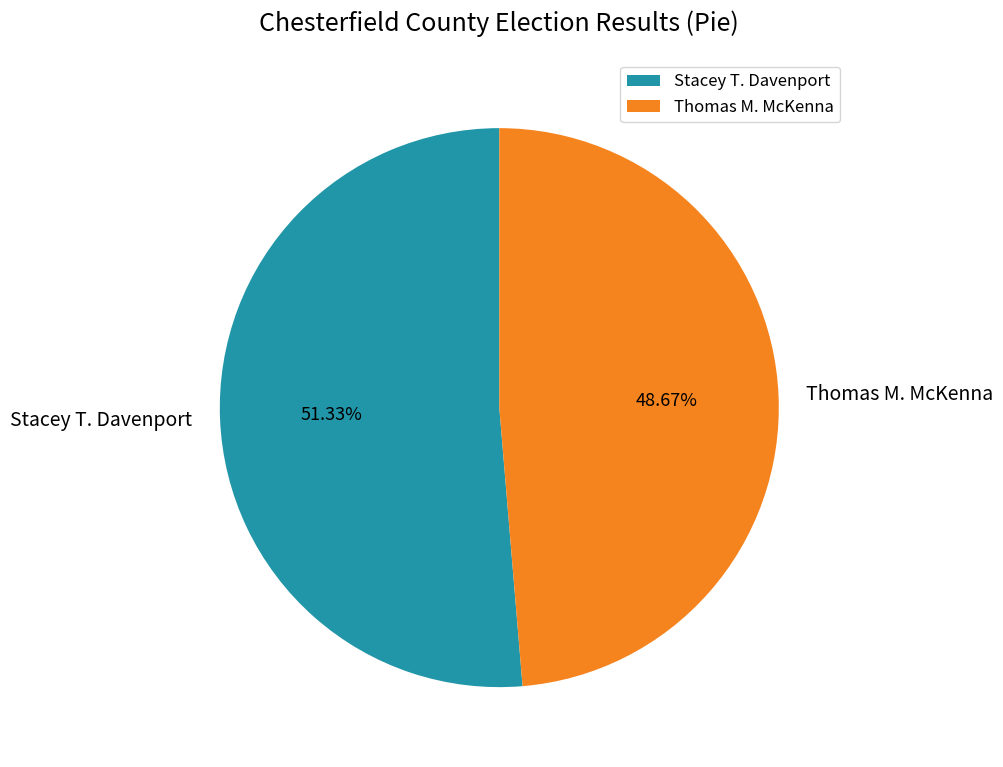

Which category has the biggest portion of the pie?

Stacey T. Davenport